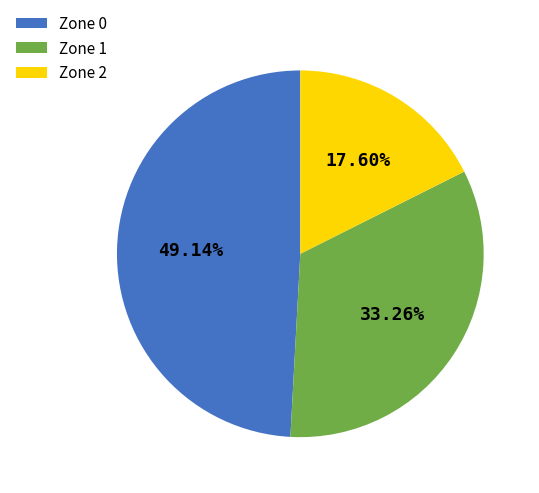

Combined, do Zone 1 and Zone 2 account for over 50%?

Yes